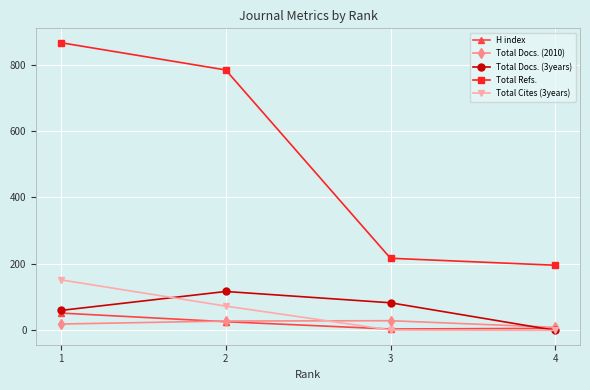

True or false: Total Docs. (3years) and Total Refs. cross at least once.

False